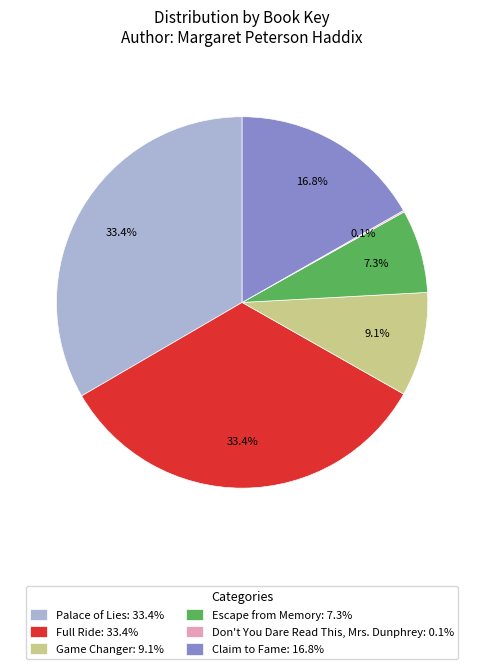

To the nearest percent, what is the difference between the largest and smallest slice percentages?

33%